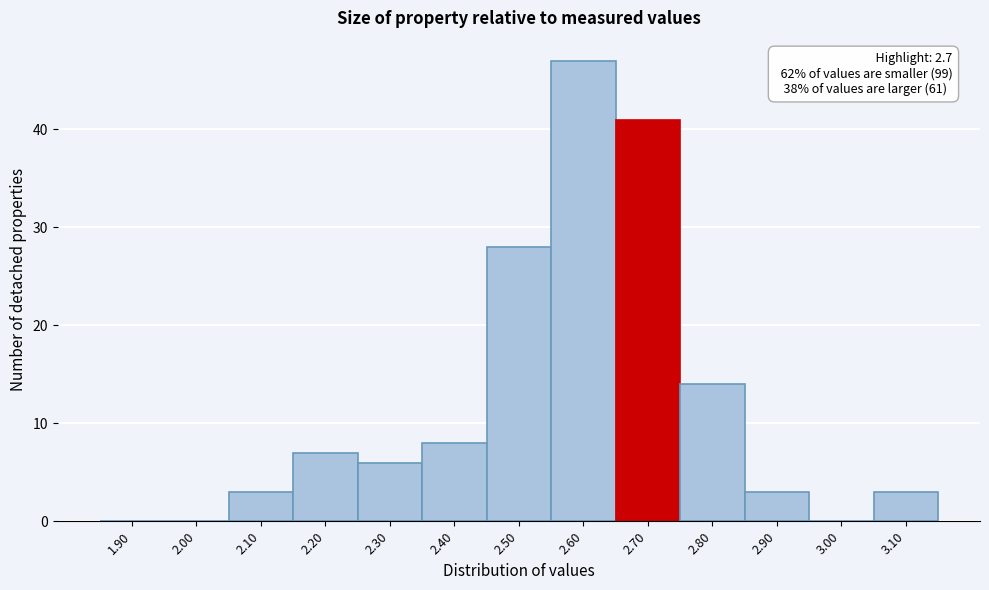

Reading right to left, transcribe all the data shown in this chart.

3.10=3	3.00=0	2.90=3	2.80=14	2.70=41	2.60=47	2.50=28	2.40=8	2.30=6	2.20=7	2.10=3	2.00=0	1.90=0